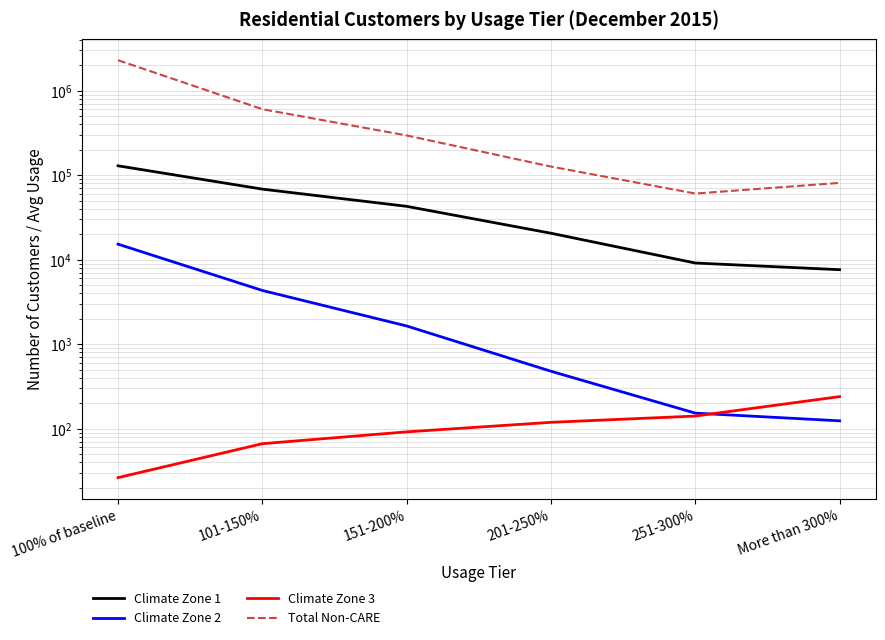

What is the smallest value displayed?

26.4